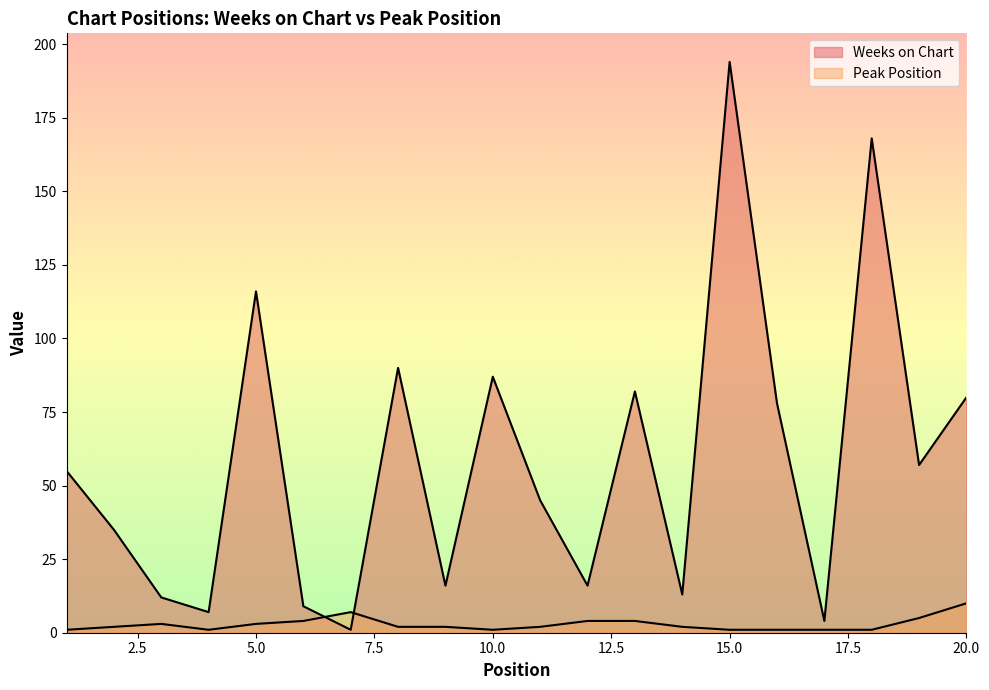

True or false: Peak Position and Weeks on Chart intersect in this chart.

True